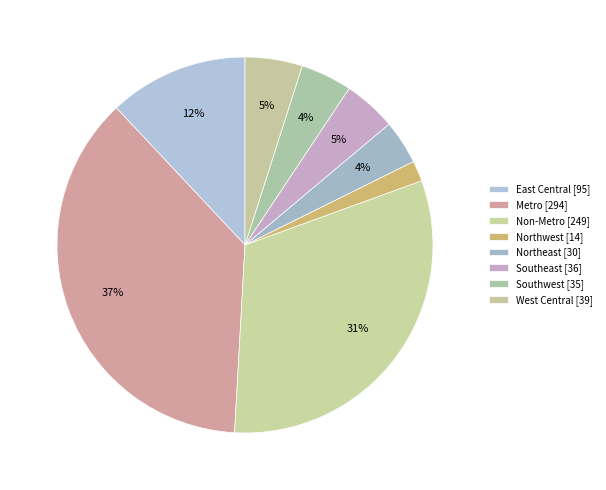

Which slice is the largest?

Metro